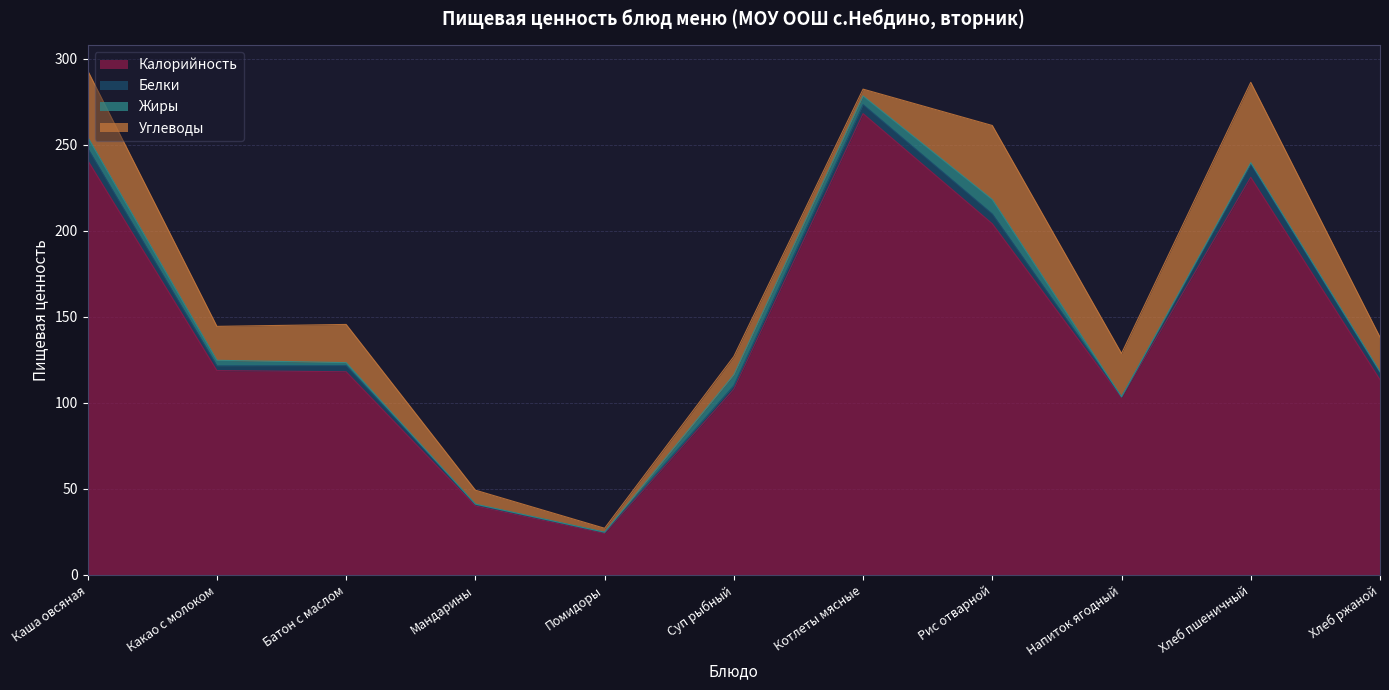

Which series has the widest spread of values?

Калорийность